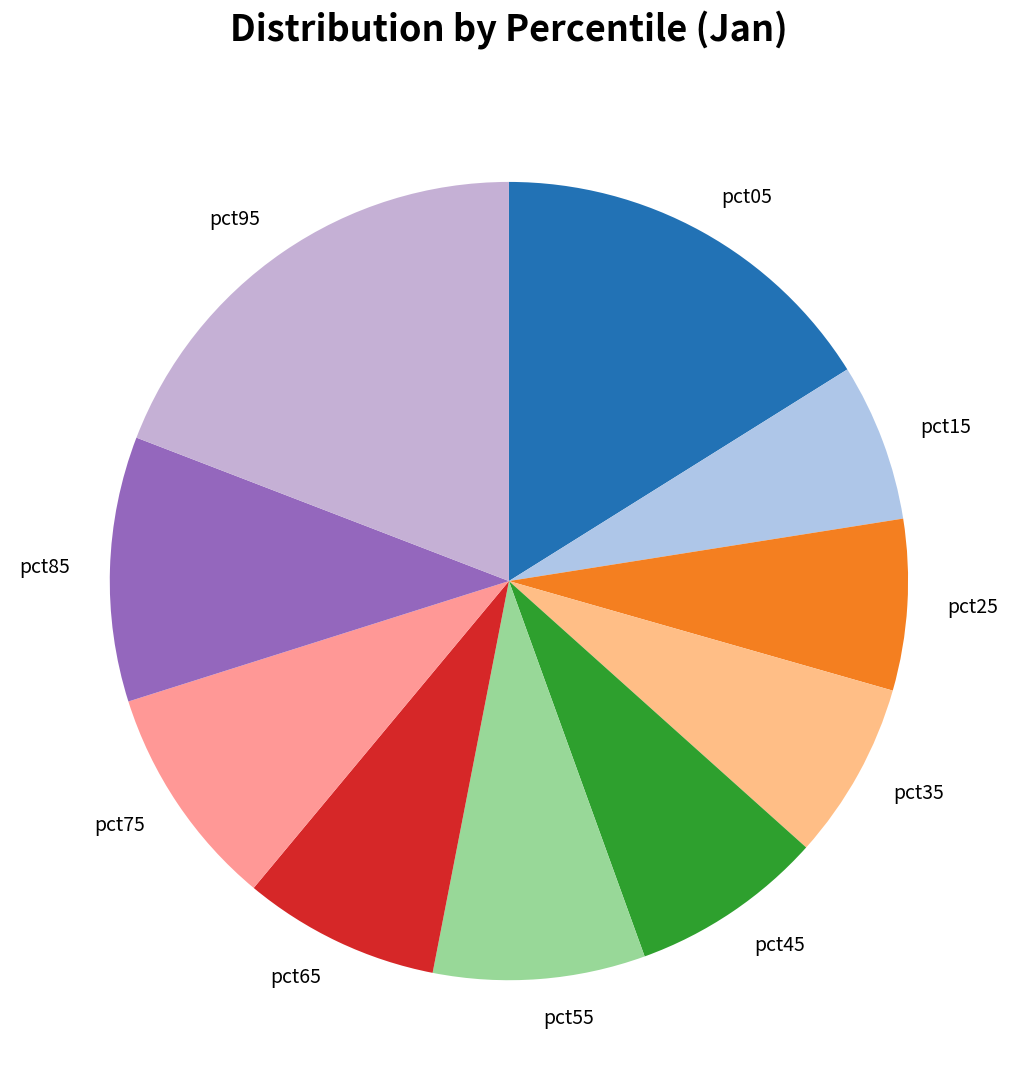

Is it true that pct85 is 1% of the pie?

False